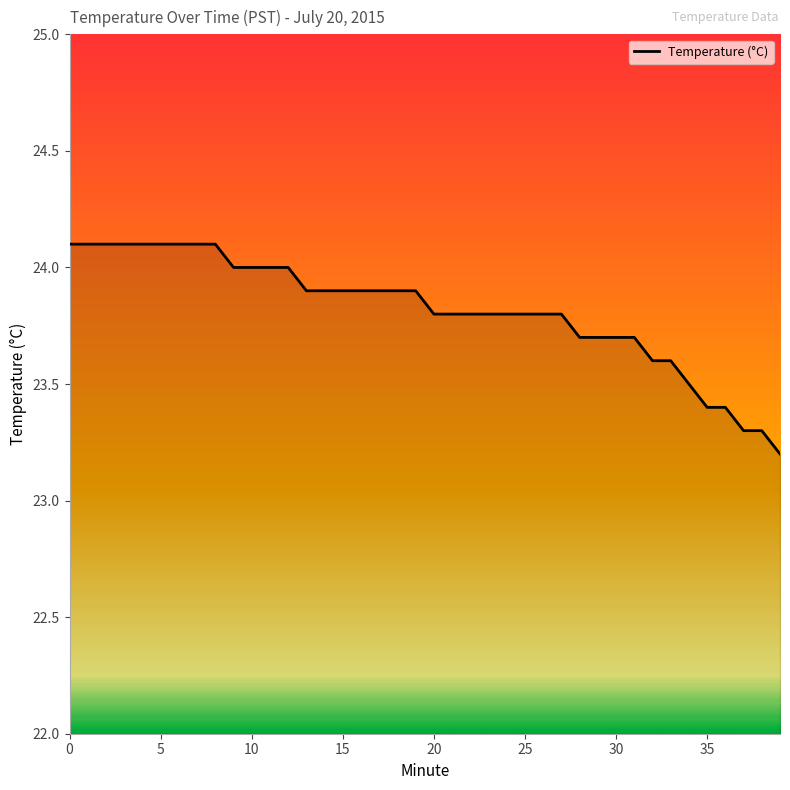

What is the smallest value displayed?

23.2